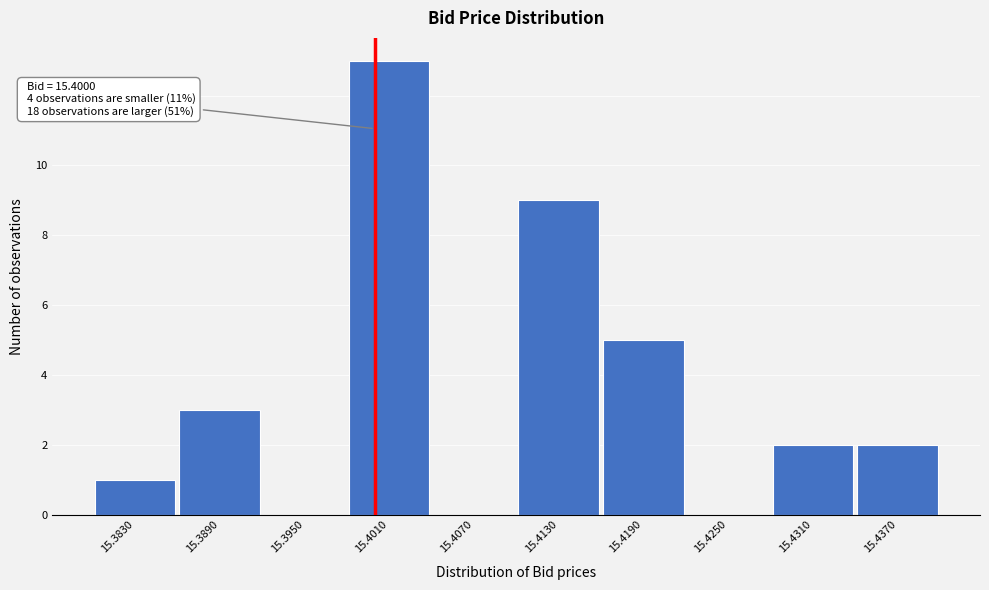

Which range on the x-axis has the tallest bar?

15.398 to 15.404